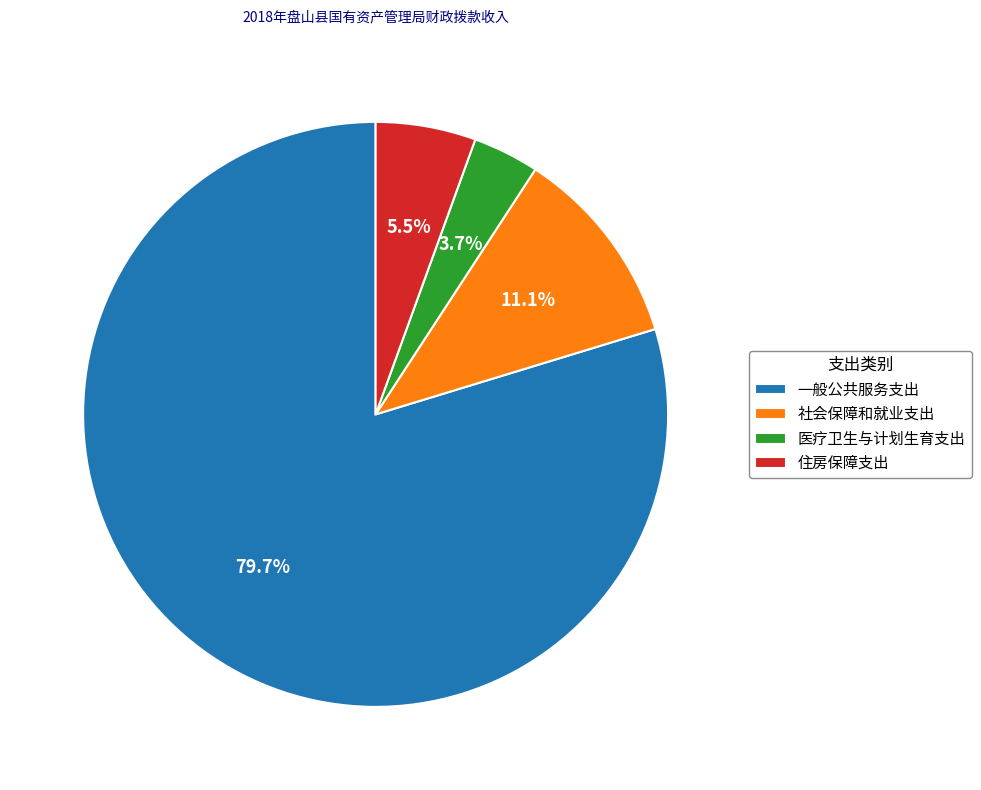

Approximately how many times larger is the value at 一般公共服务支出 compared to 社会保障和就业支出?

7.2